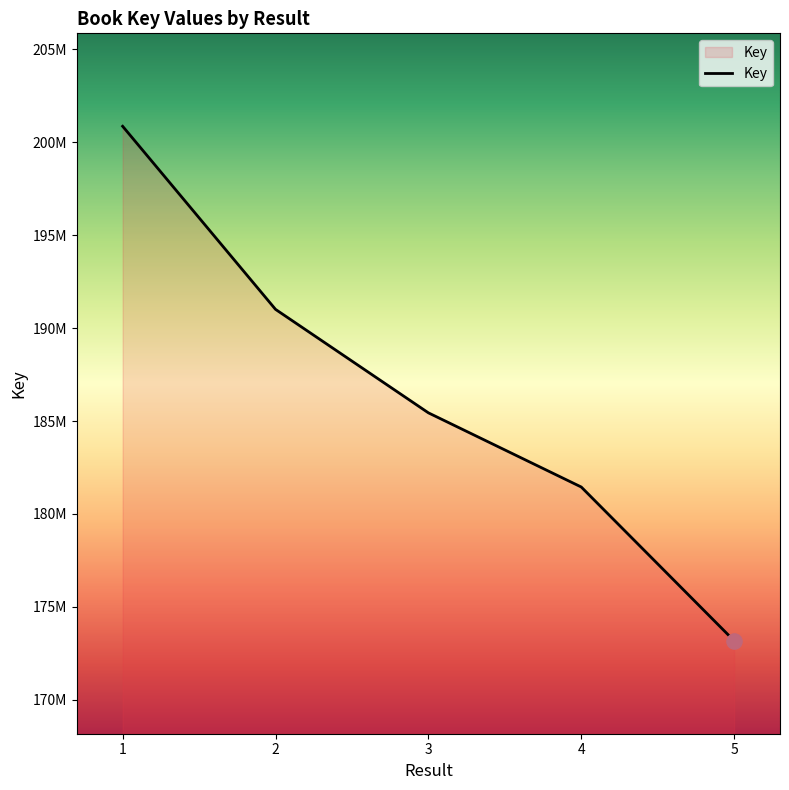

Approximately how many times larger is the value at 5 compared to 4?

1.0